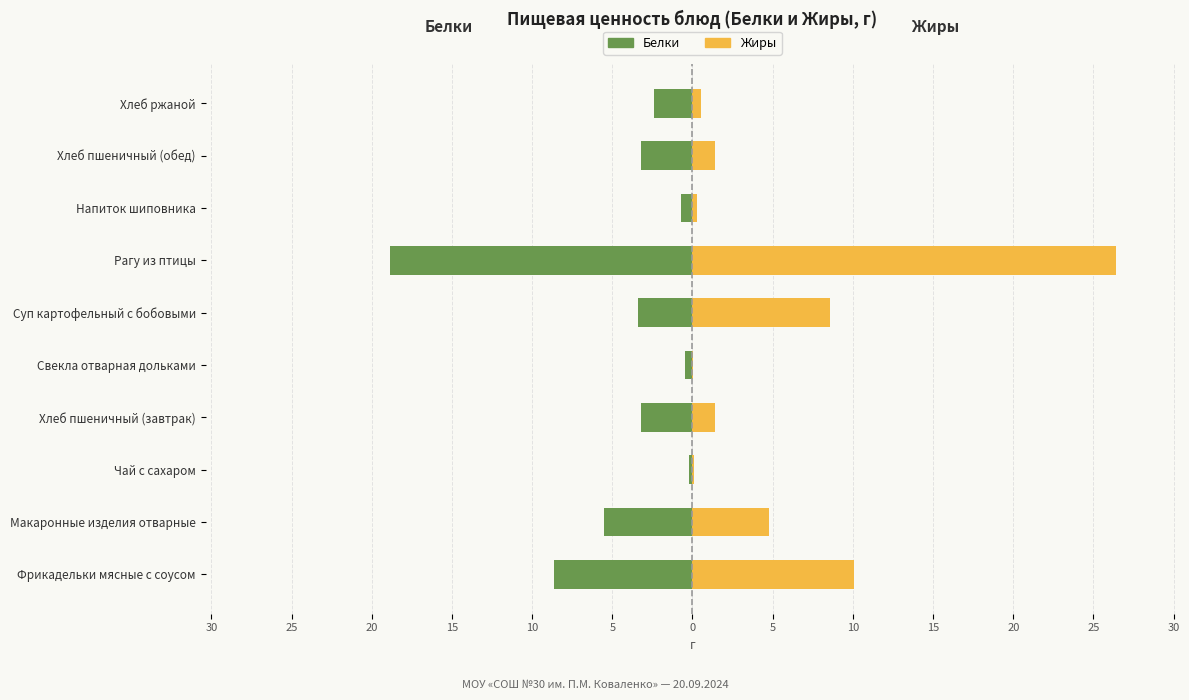

How many values in the Жиры series are below 1?

4